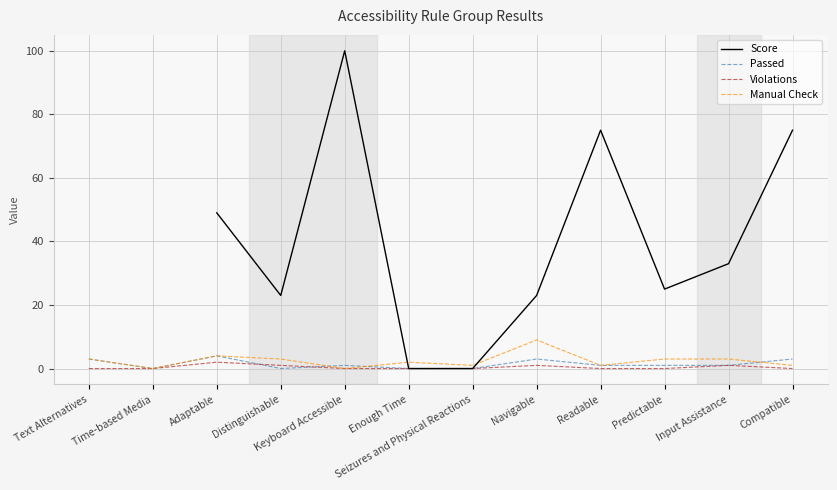

What is the difference between the Score values at Compatible and Predictable?

50.0